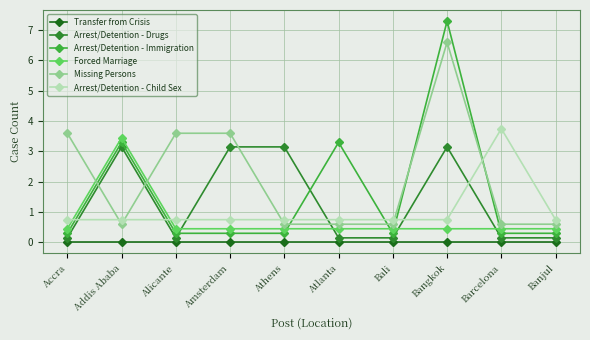

True or false: Arrest/Detention - Drugs has a value of 0.1 at Bali.

True